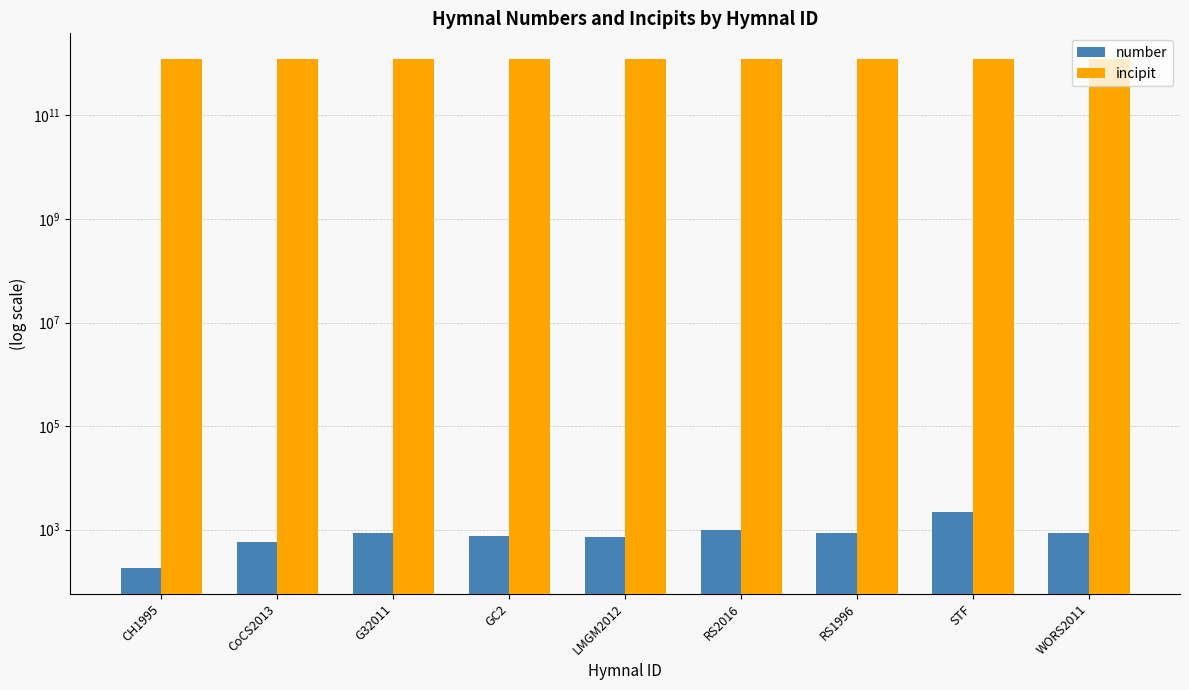

How many bars are there in each group?

2